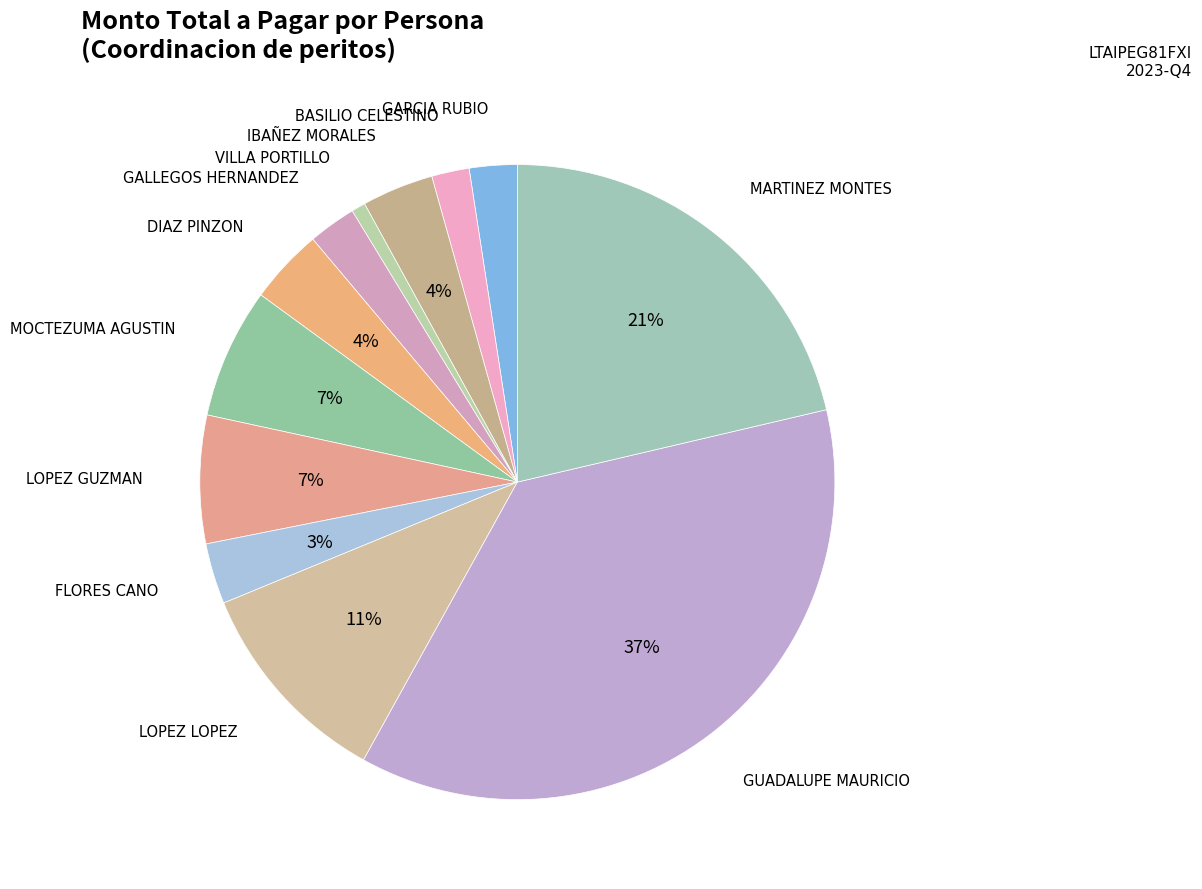

How many slices are in this pie chart?

12